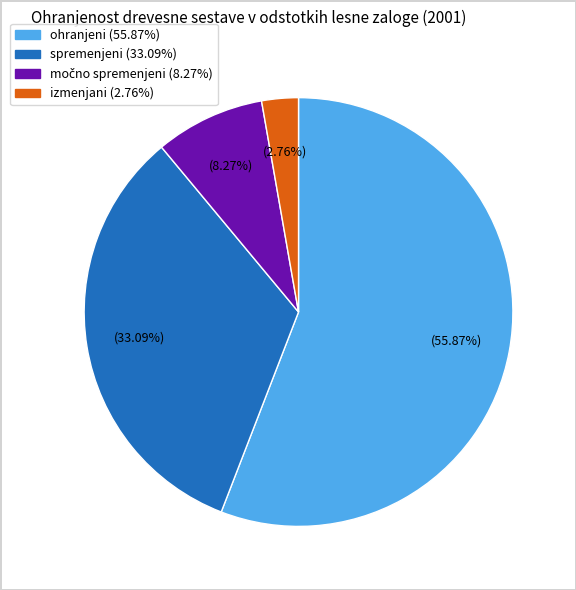

To the nearest percent, what is the difference between the spremenjeni and ohranjeni slice percentages?

23%